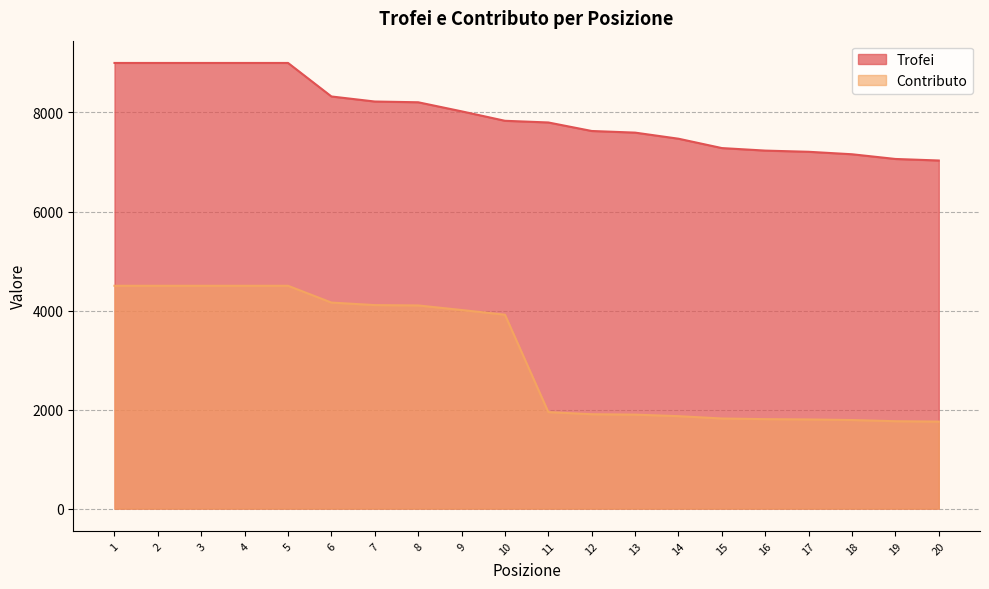

Reading right to left, what are all the values shown in this chart?

Trofei: 20=7030	19=7061	18=7156	17=7206	16=7230	15=7281	14=7470	13=7593	12=7626	11=7798	10=7832	9=8023	8=8206	7=8221	6=8323	5=9000	4=9000	3=9000	2=9000	1=9000
Contributo: 20=1757	19=1765	18=1789	17=1801	16=1807	15=1820	14=1867	13=1898	12=1906	11=1949	10=3916	9=4011	8=4103	7=4110	6=4161	5=4500	4=4500	3=4500	2=4500	1=4500